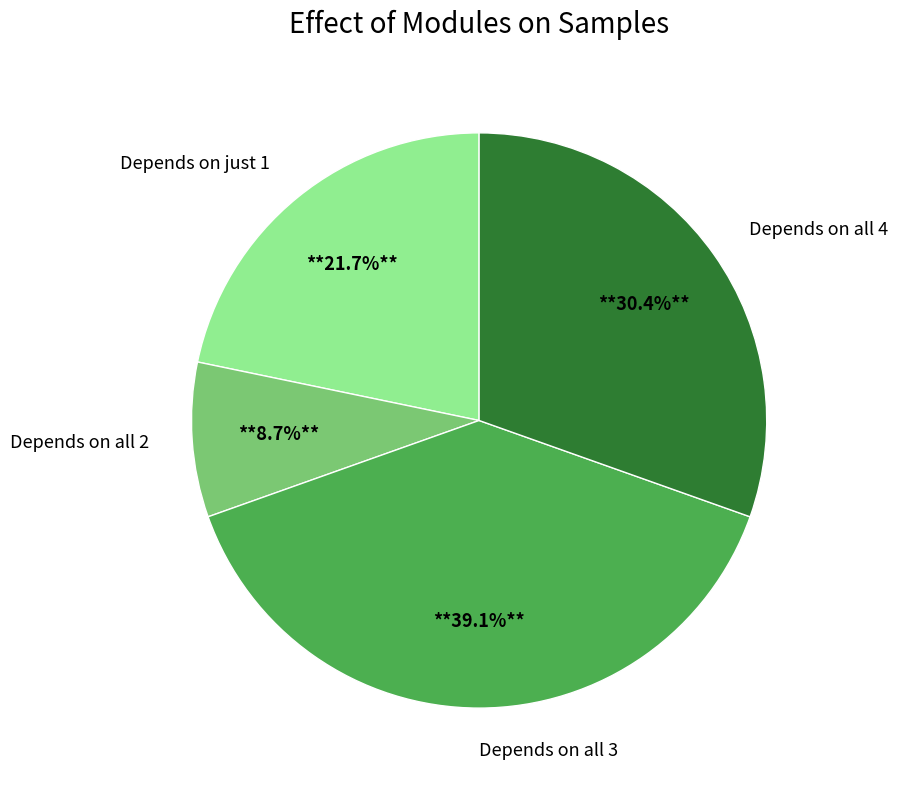

Is Depends on all 2 the majority of the pie?

No